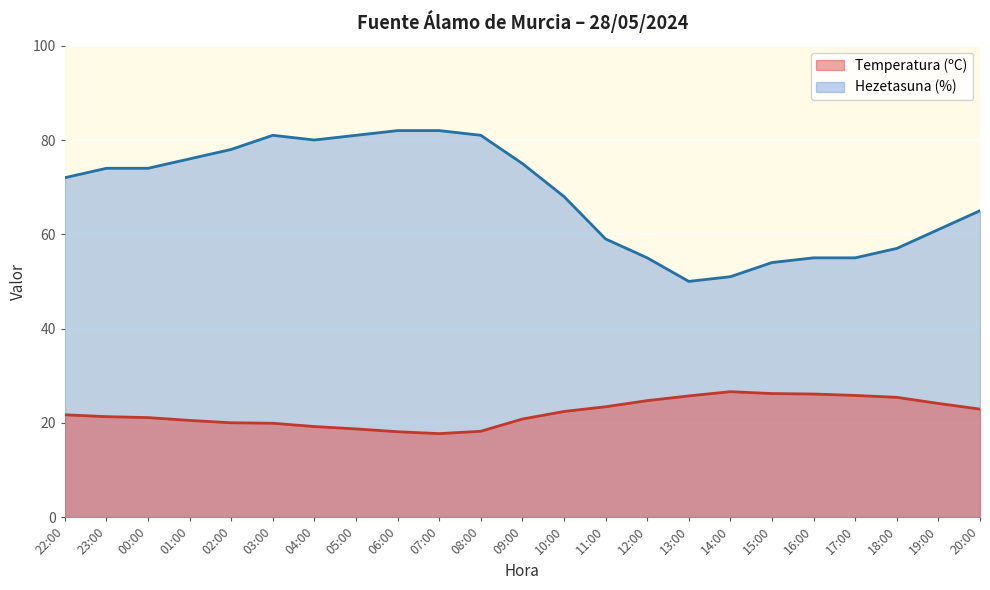

True or false: Temperatura (ºC) and Hezetasuna (%) intersect in this chart.

False